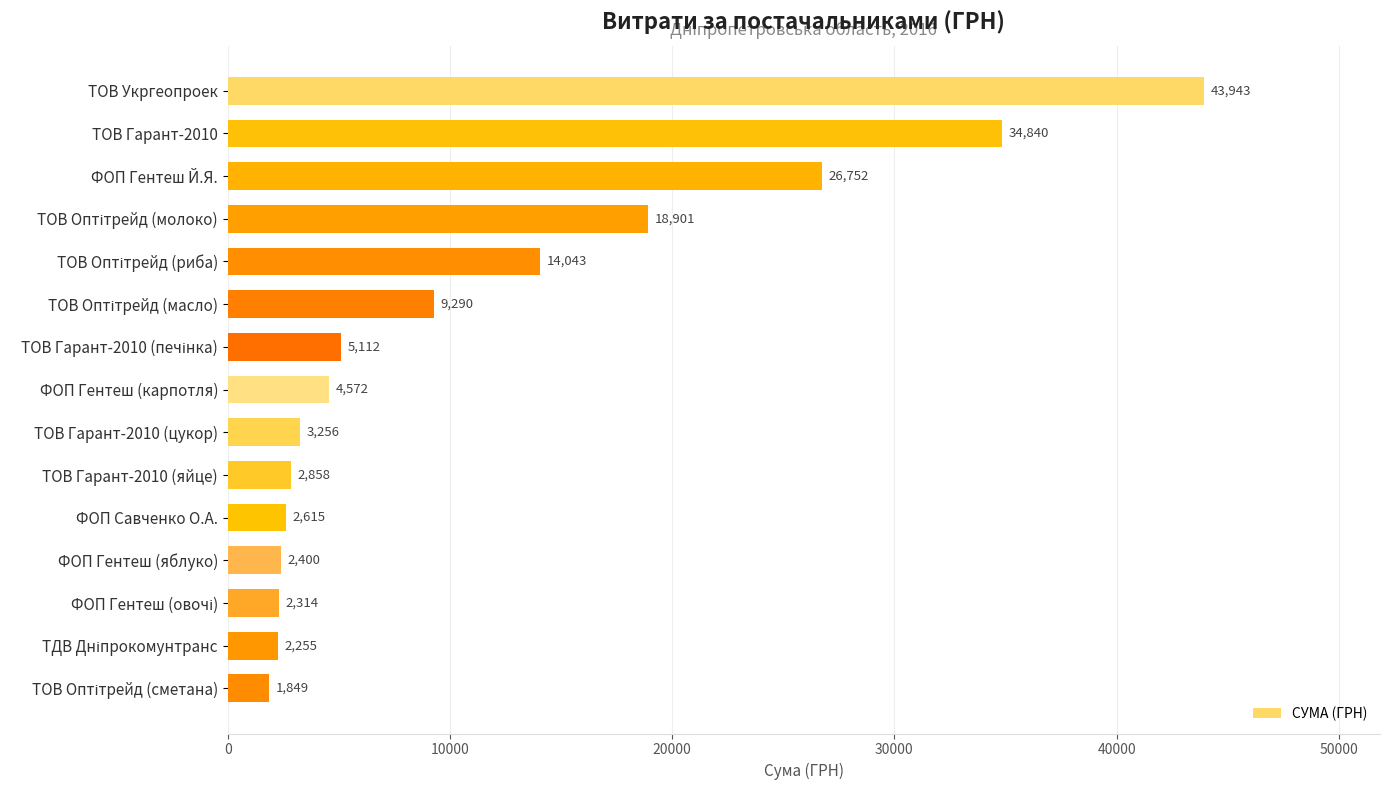

What is the sum of the values at ФОП Гентеш (яблуко) and ТОВ Гарант-2010 (яйце)?

5258.0